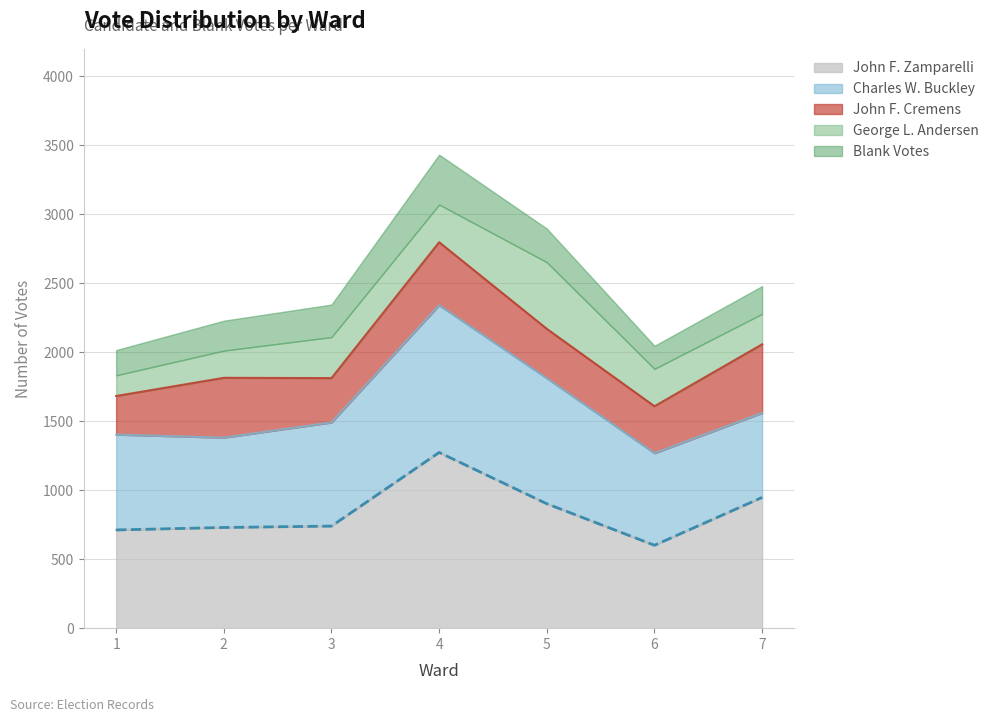

Which category has the lowest value in the John F. Zamparelli series?

6